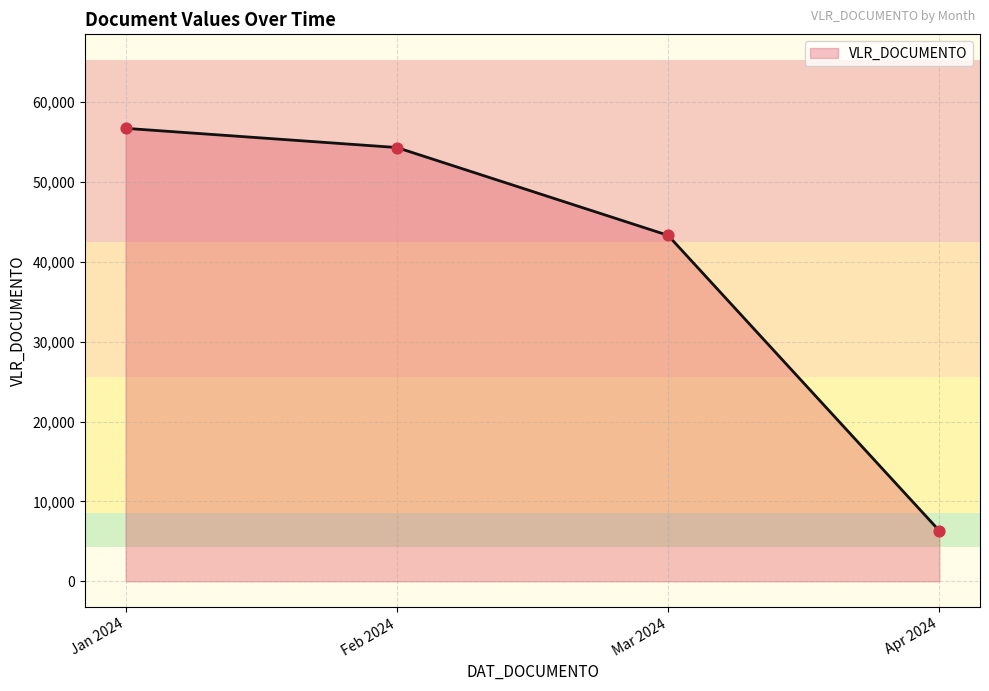

What is the change in value from Feb 2024 to Apr 2024?

-47989.3